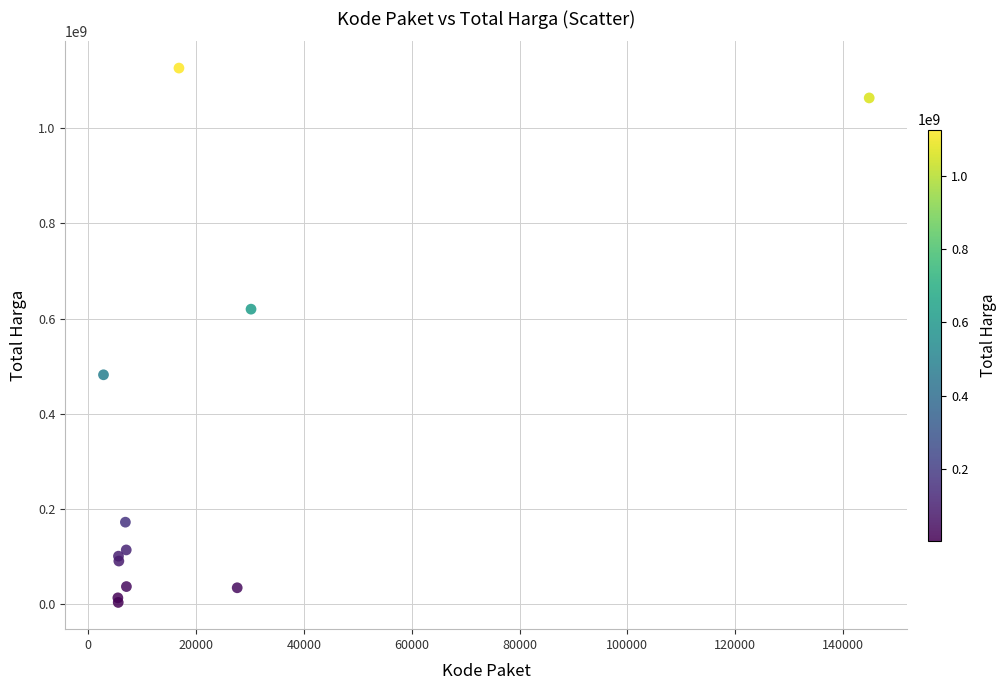

What Y value in the scatter plot is closest to 565004000?

619885000